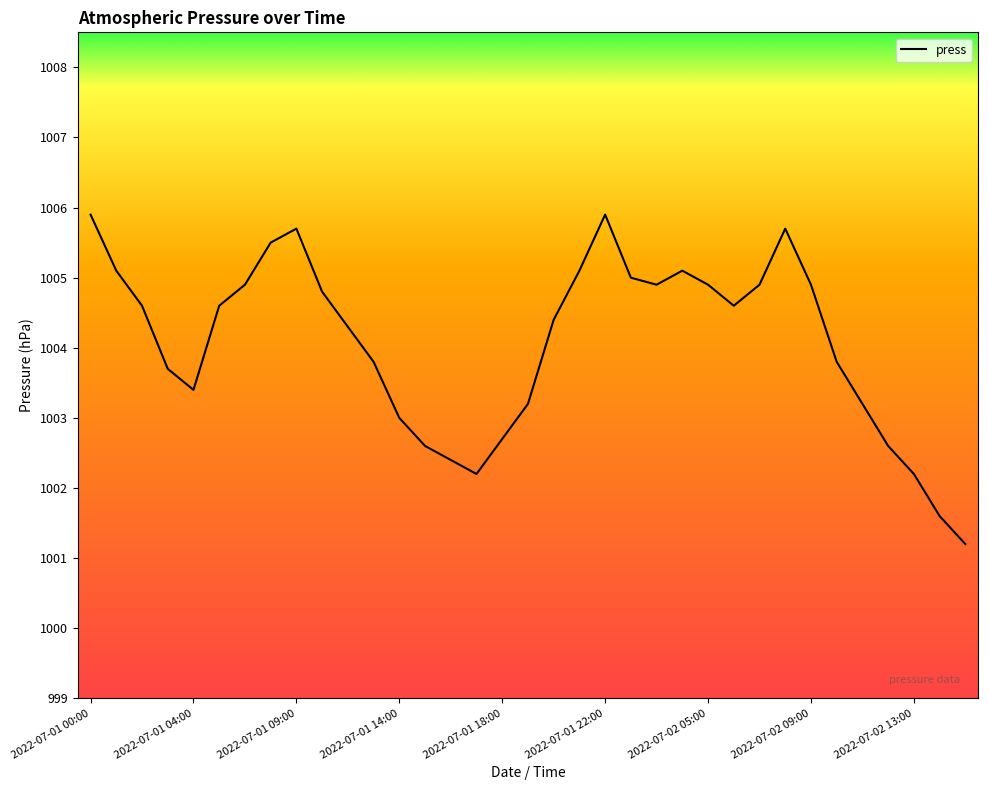

What is the difference between the maximum and minimum values?

4.7